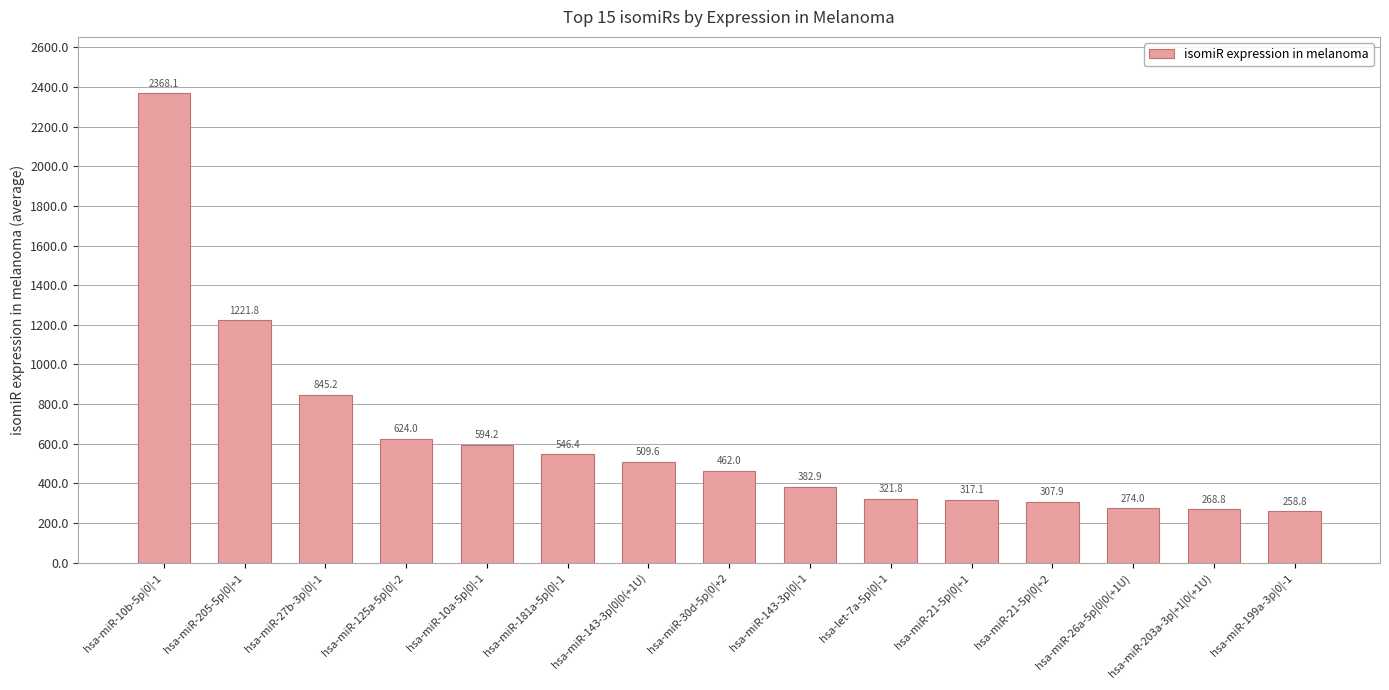

Count the number of data series in this chart.

1